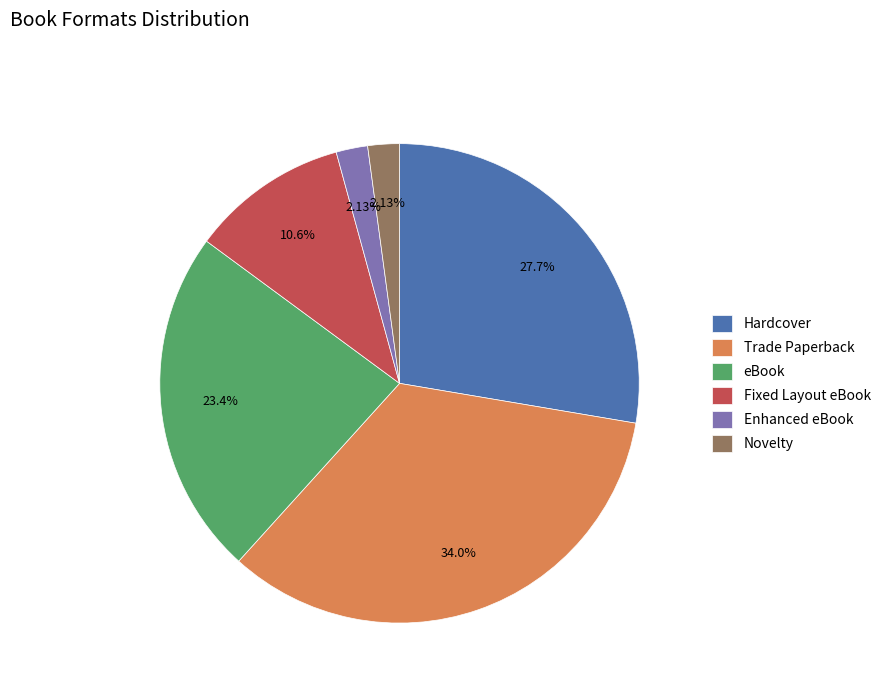

To the nearest percent, what is the average slice percentage?

17%